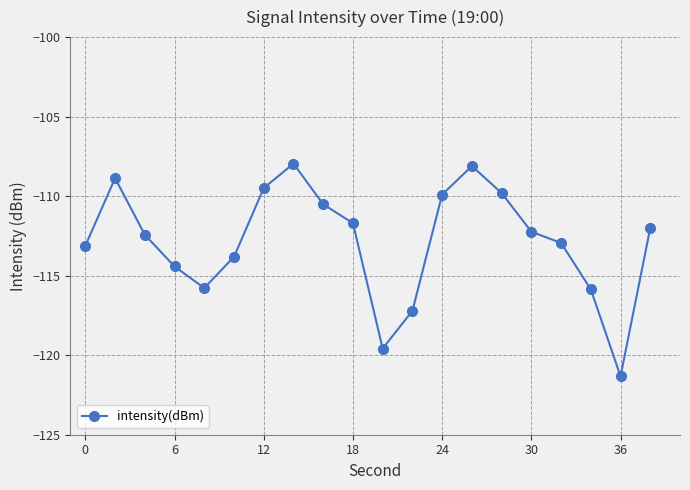

How many categories are shown in the chart?

20